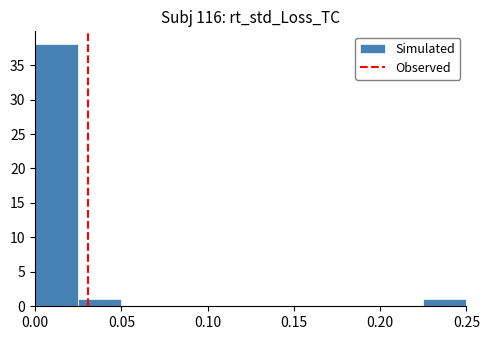

Reading left to right, transcribe this chart: for each bar, give the range it covers on the x-axis and its height. The values are not printed on the chart, so give them approximately, as read against the axis.

0.000 to 0.025: 38
0.025 to 0.050: 1
0.050 to 0.075: 0
0.075 to 0.100: 0
0.100 to 0.125: 0
0.125 to 0.150: 0
0.150 to 0.175: 0
0.175 to 0.200: 0
0.200 to 0.225: 0
0.225 to 0.250: 1